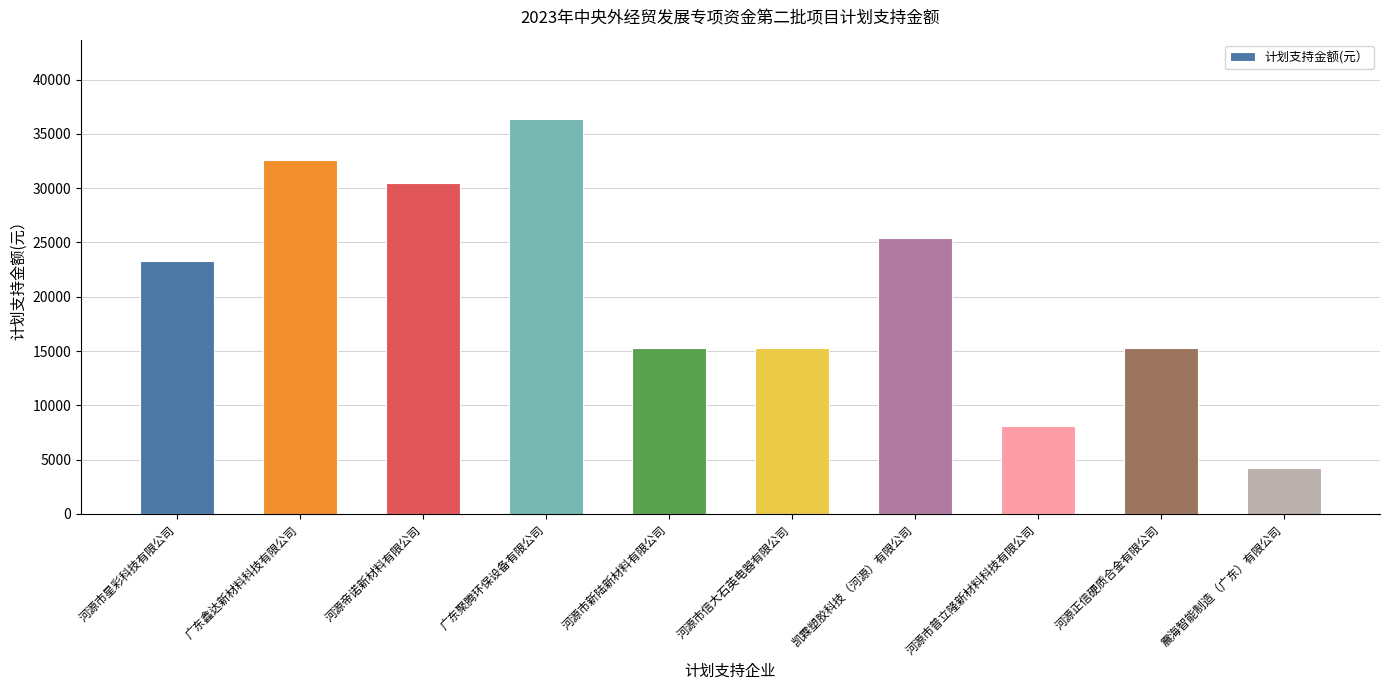

Are the bars horizontal?

No